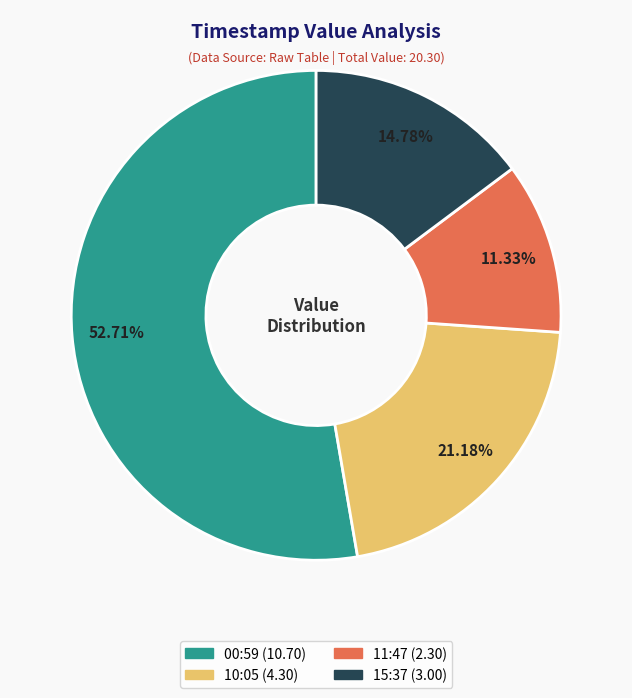

Is there any slice that represents more than half of the pie?

Yes